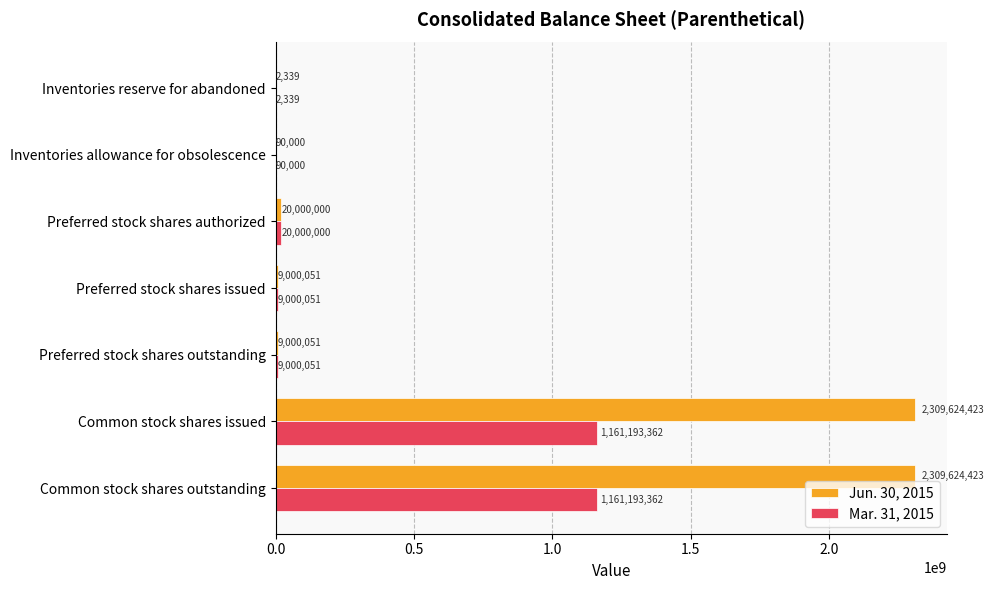

What is the sum of all Jun. 30, 2015 values?

4657341287